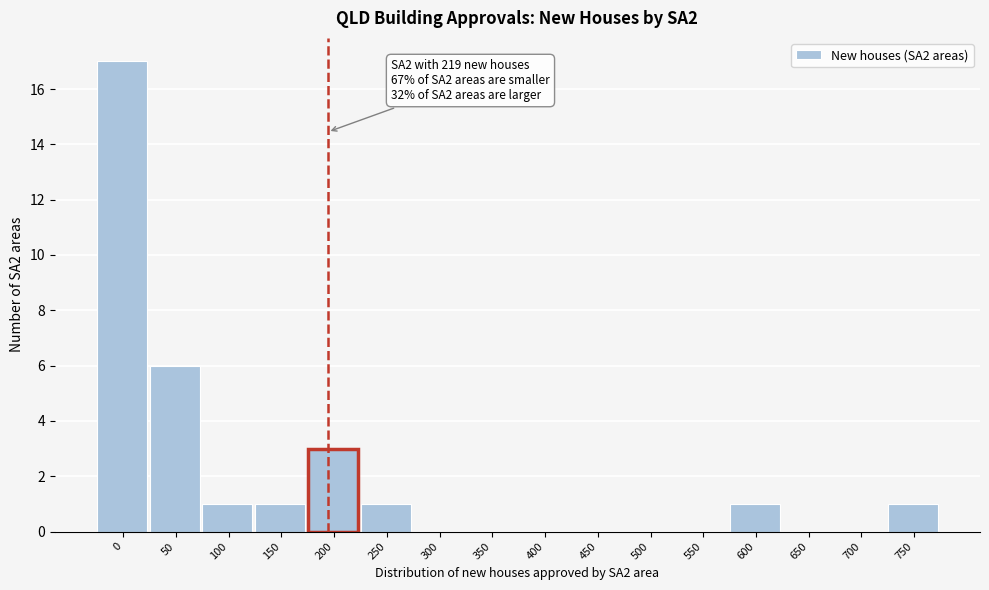

Reading left to right, what are all the values shown in this chart?

0=17	50=6	100=1	150=1	200=3	250=1	300=0	350=0	400=0	450=0	500=0	550=0	600=1	650=0	700=0	750=1